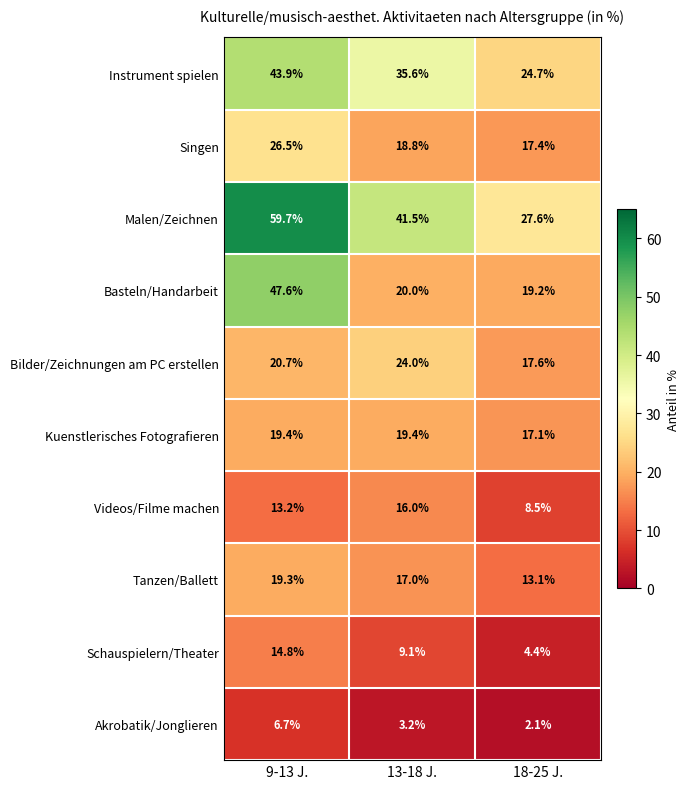

What is the average value of the Instrument spielen series?

34.7